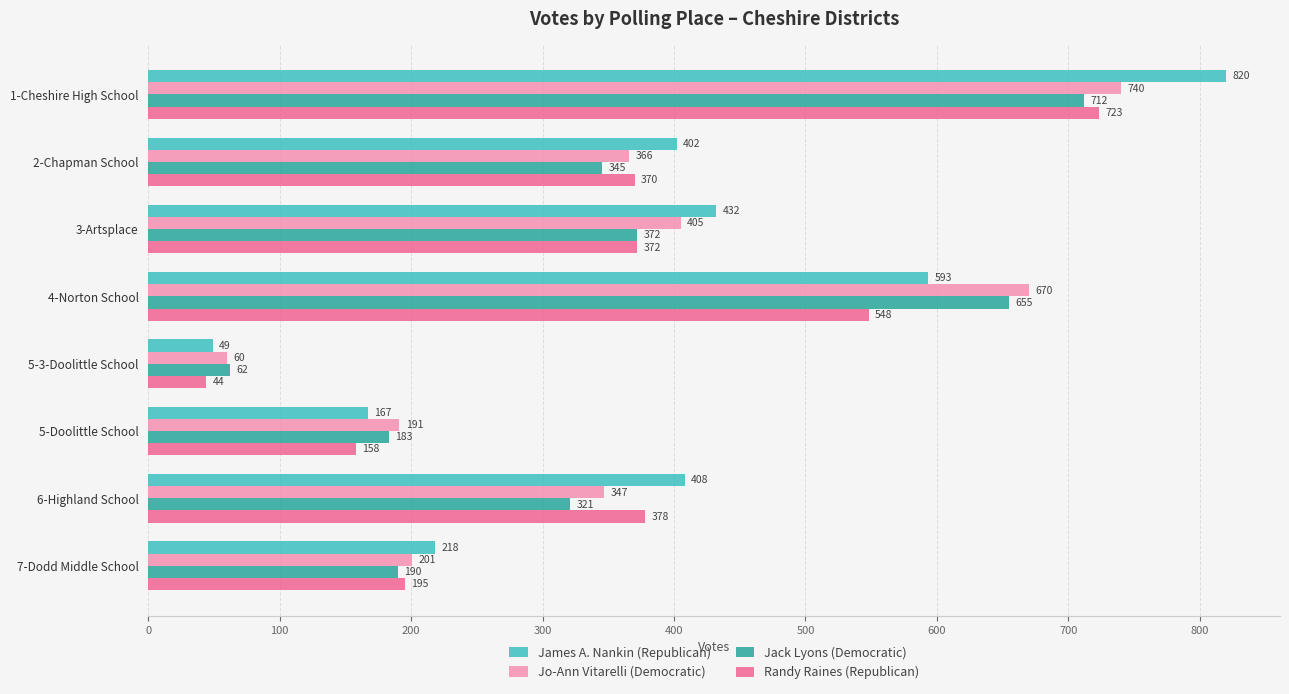

List the series in order of their peak value, lowest first.

Jack Lyons (Democratic), Randy Raines (Republican), Jo-Ann Vitarelli (Democratic), James A. Nankin (Republican)